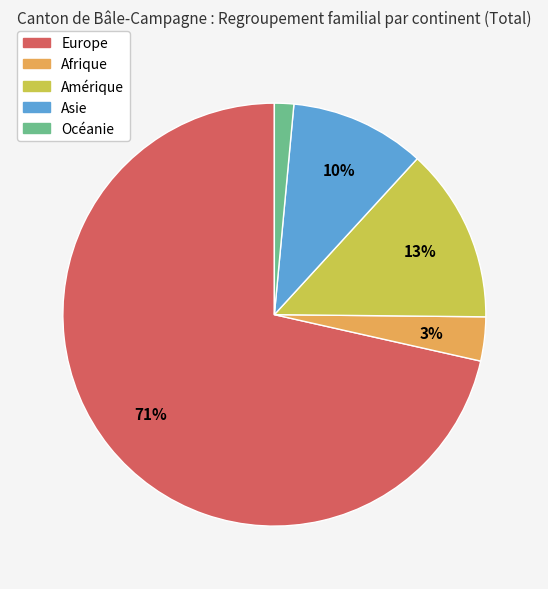

Is it true that Océanie is 1% of the pie?

True